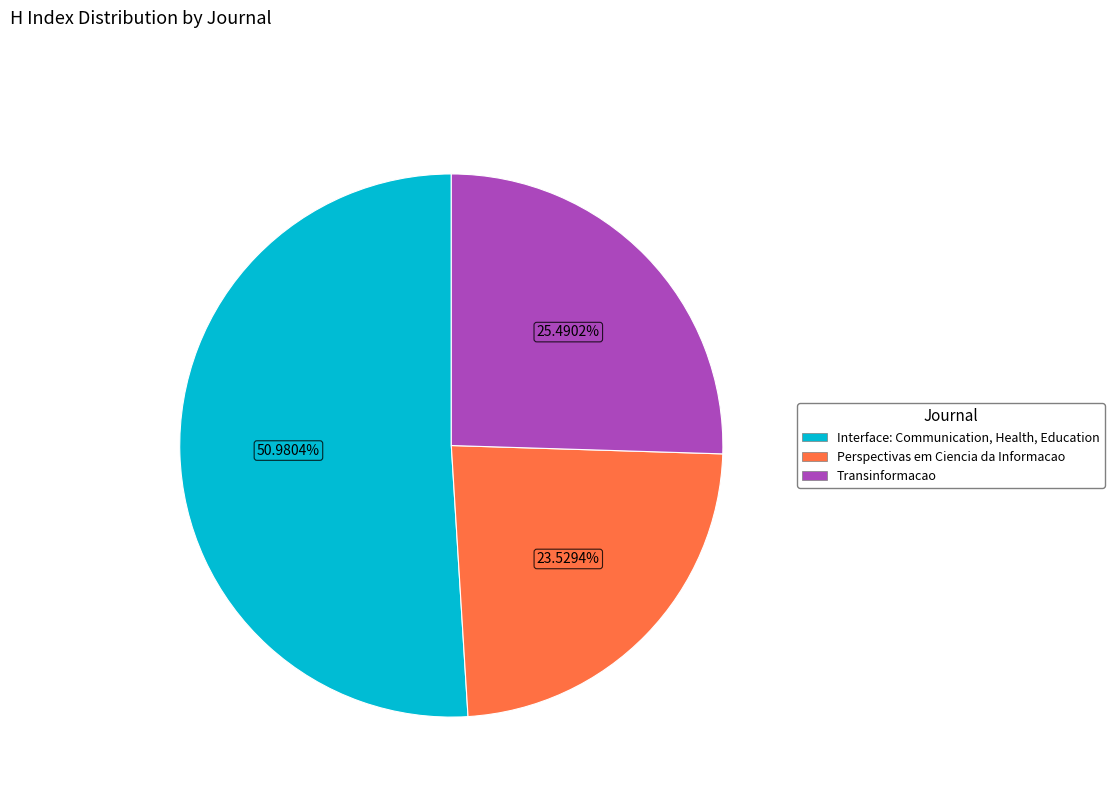

What is the ratio of the value at Interface: Communication, Health, Education to the value at Perspectivas em Ciencia da Informacao?

2.2